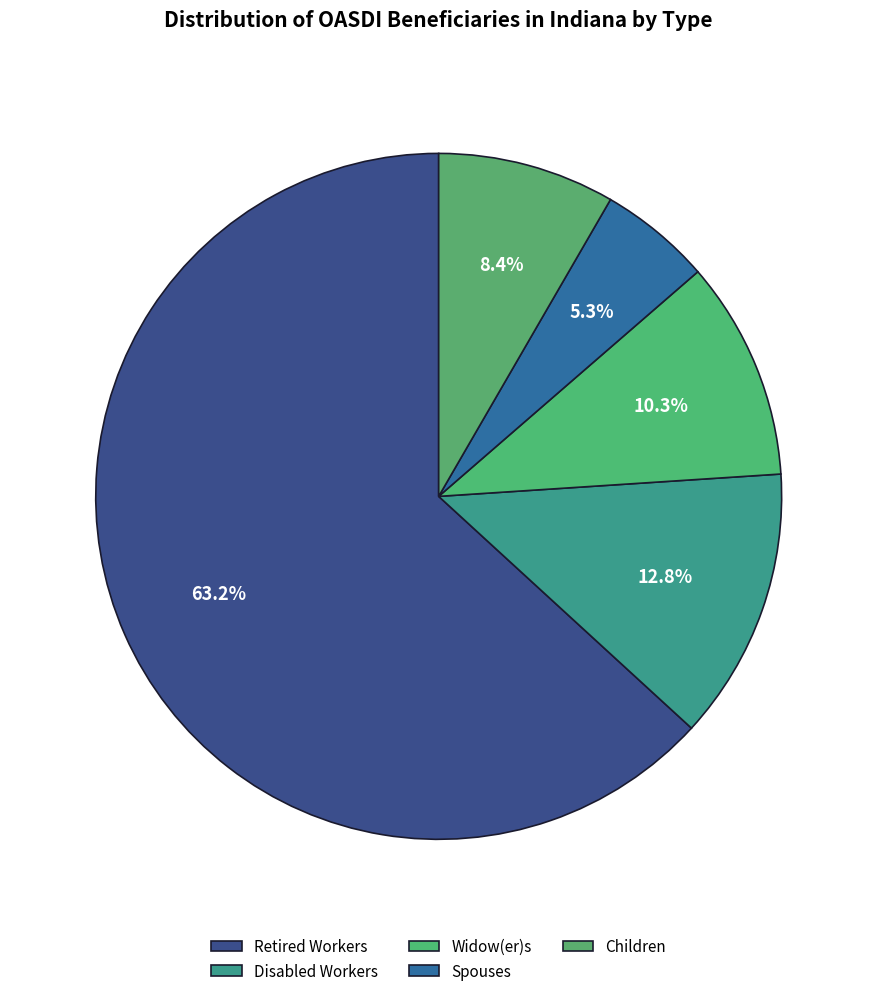

Which category has the biggest portion of the pie?

Retired Workers